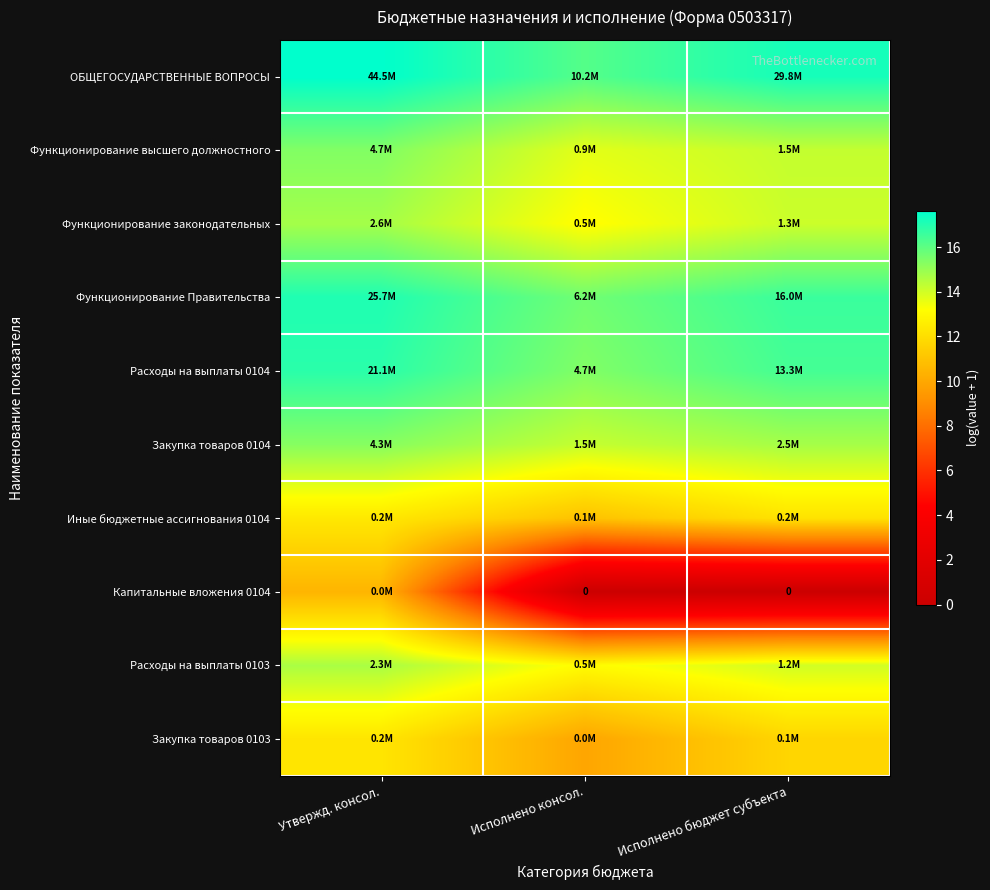

List the labels in order of Функционирование высшего должностного value, largest first.

Утвержд. консол., Исполнено бюджет субъекта, Исполнено консол.